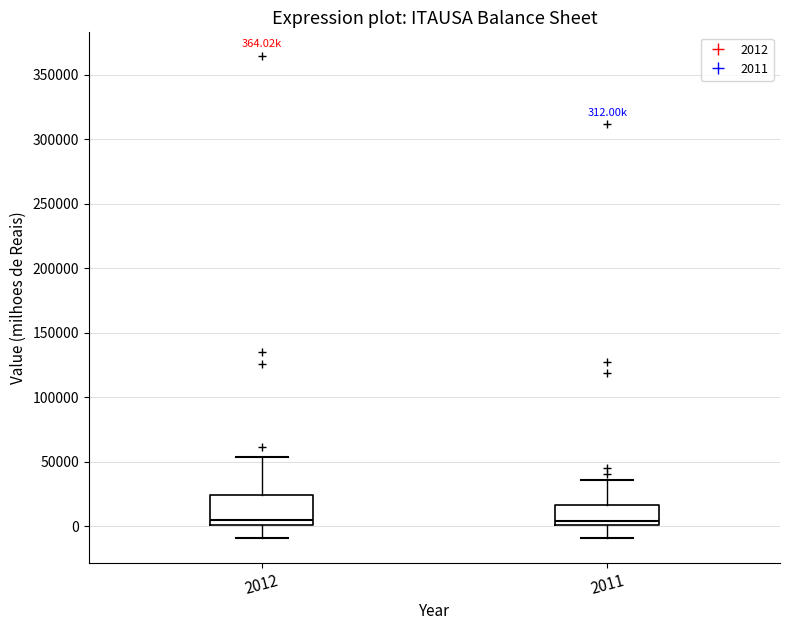

Which box is the tallest, from its lower edge to its upper edge?

2012